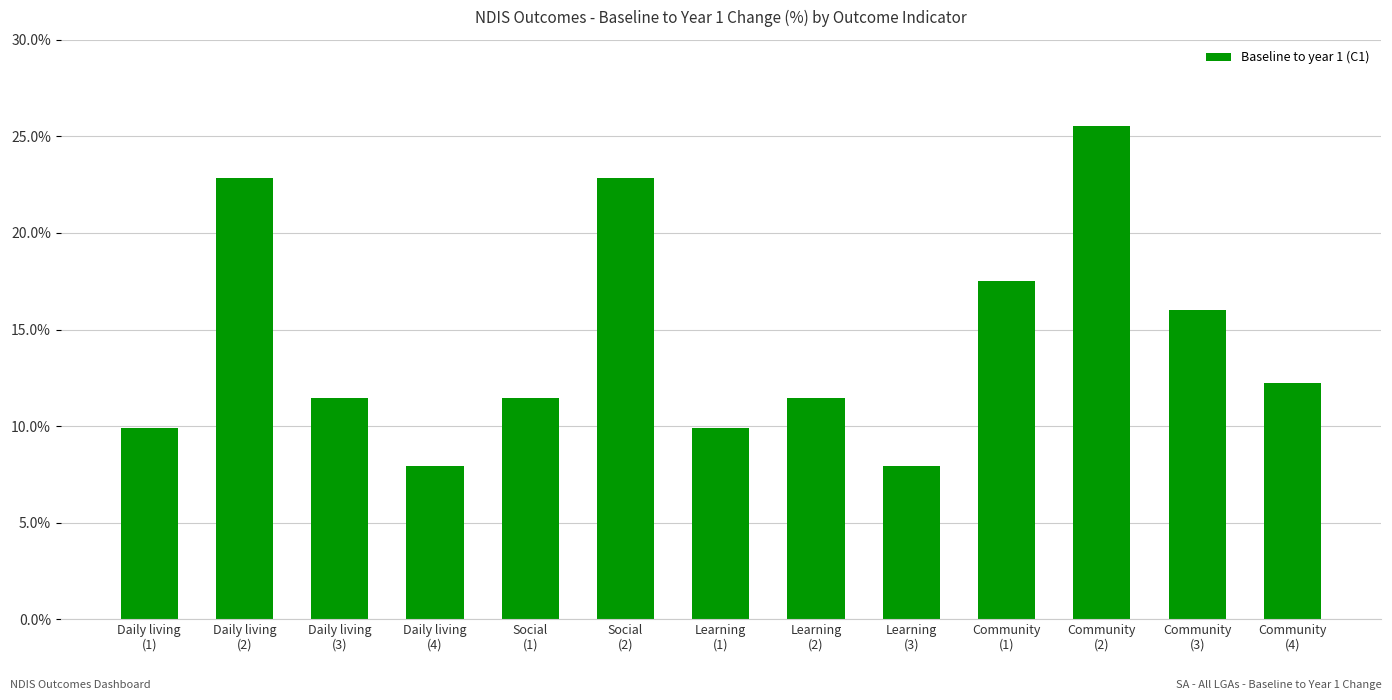

Rank the categories by value from highest to lowest.

Community
(2), Daily living
(2), Social
(2), Community
(1), Community
(3), Community
(4), Daily living
(3), Learning
(2), Social
(1), Daily living
(1), Learning
(1), Daily living
(4), Learning
(3)